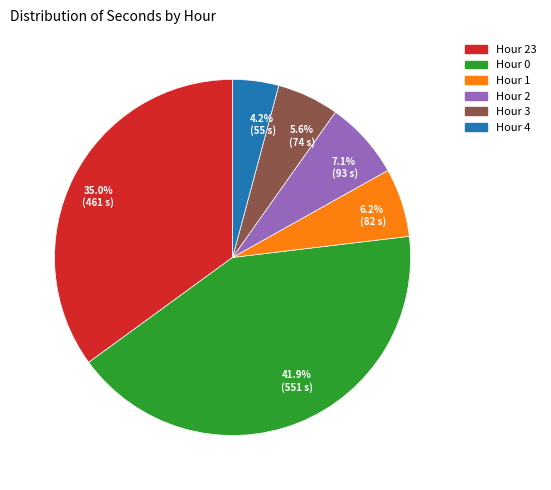

Does any single category account for the majority?

No